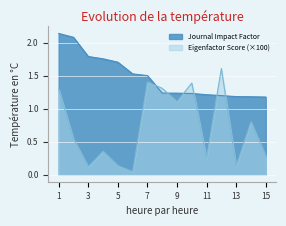

What is the difference between the second highest and second lowest values in the Journal Impact Factor series?

0.9